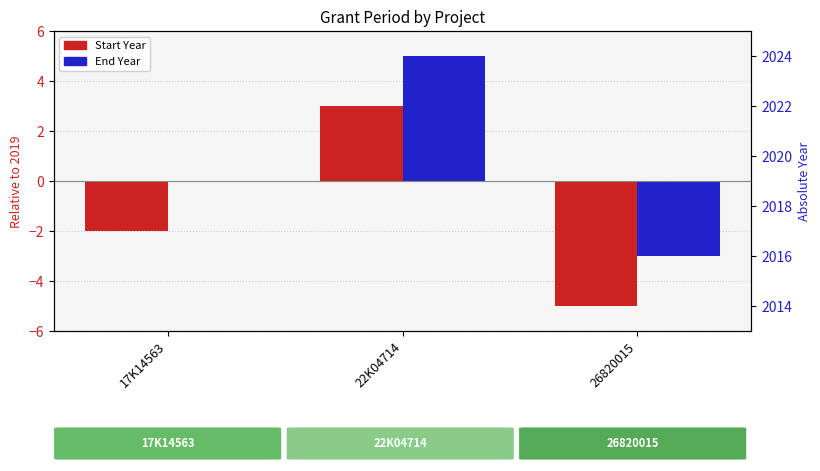

What is the value of the Start Year bar at the 2nd from the left?

3